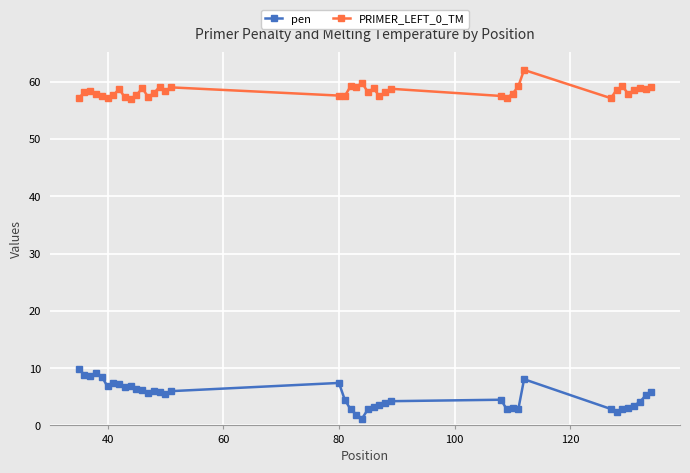

What is the highest value of the pen series?

9.9